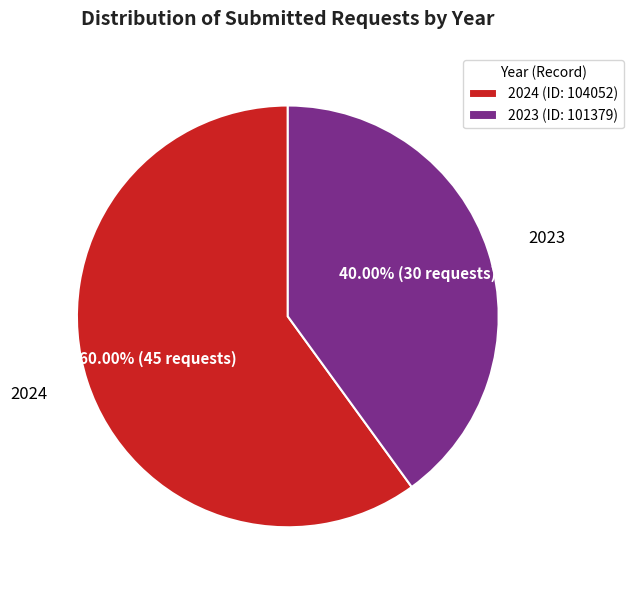

To the nearest percent, what is the difference between the 2023 (ID: 101379) and 2024 (ID: 104052) slice percentages?

20%